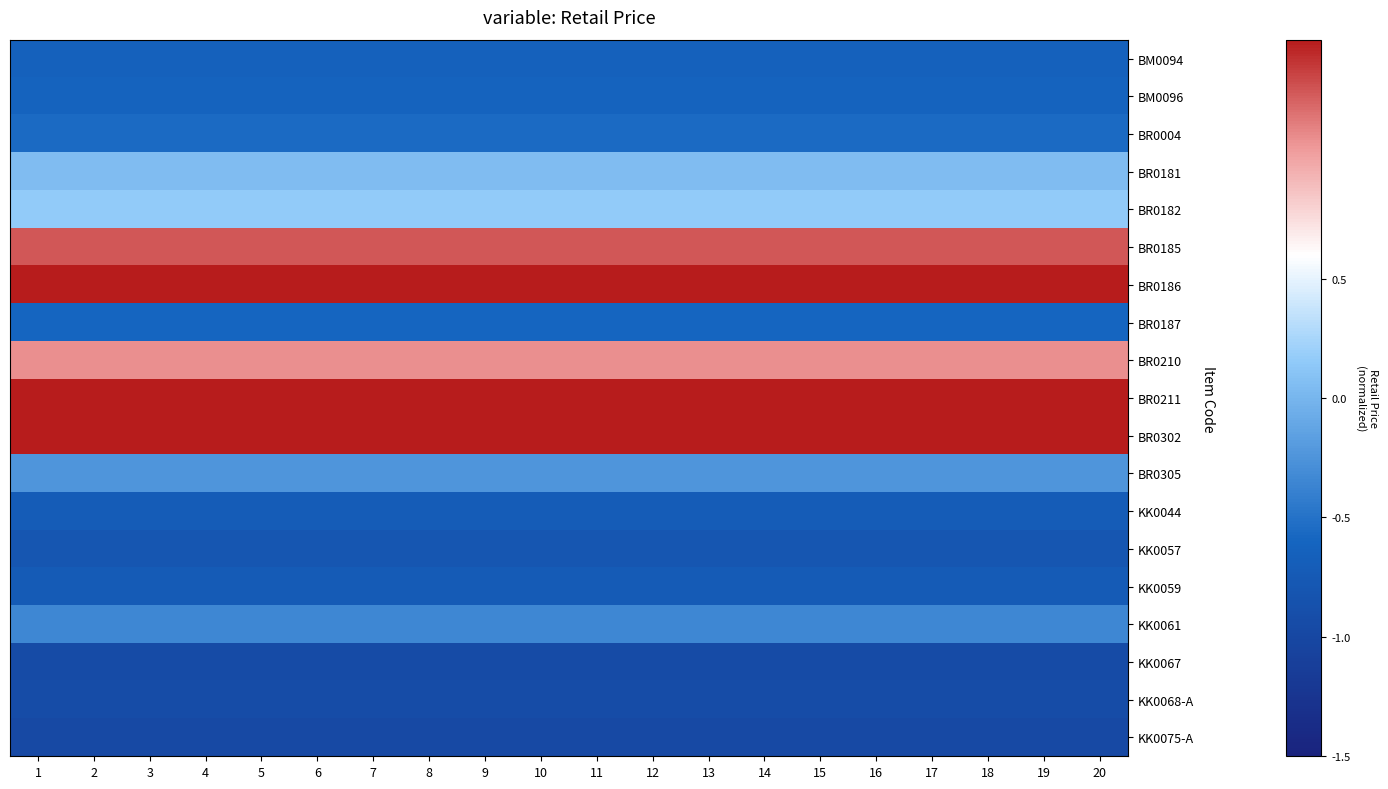

Which series has the widest spread of values?

BM0094